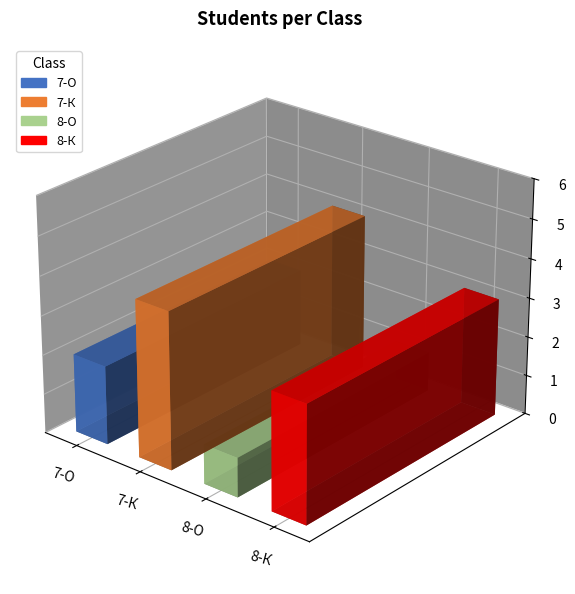

At which label does the data first exceed 3?

7-К